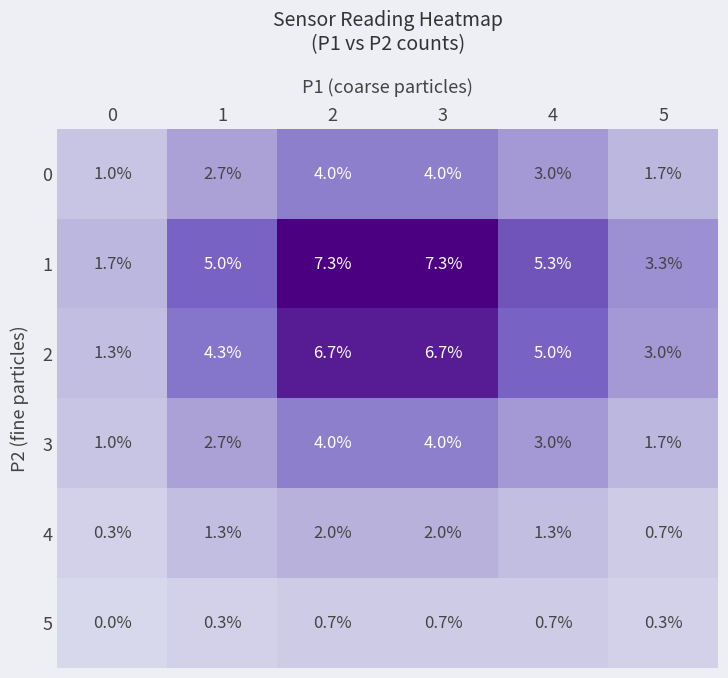

Is it true that 5 equals 0.5 at 1?

False